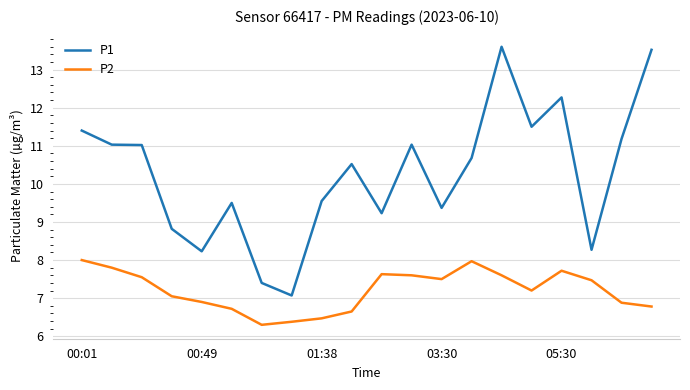

List the series in order of their overall mean, lowest first.

P2, P1